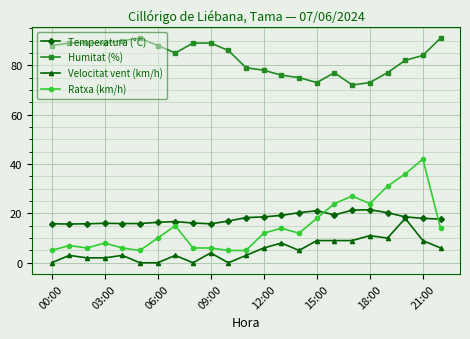

True or false: Temperatura (°C) and Humitat (%) intersect in this chart.

False